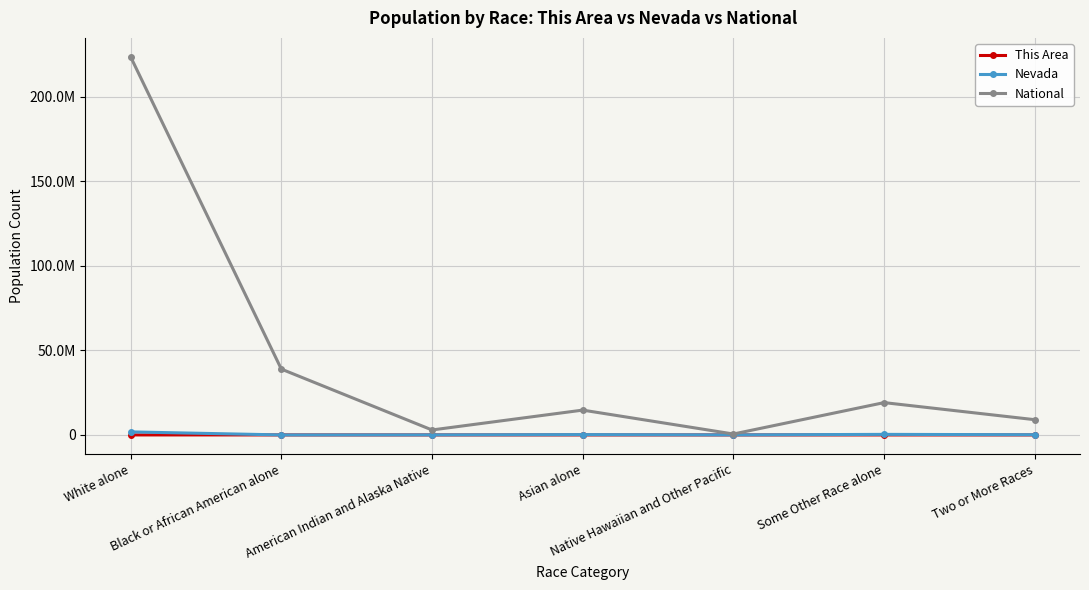

What is the average value of the This Area series?

674